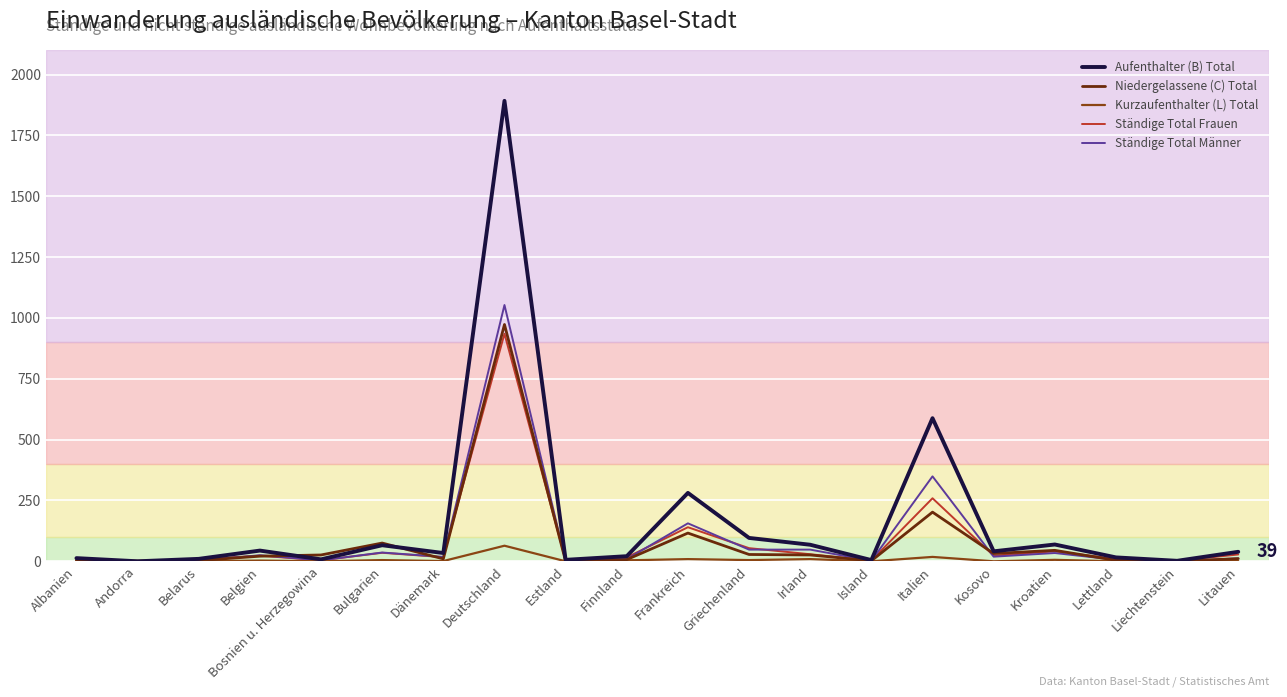

Is the value of Aufenthalter (B) Total at Irland greater than the value of Kurzaufenthalter (L) Total at Italien?

Yes